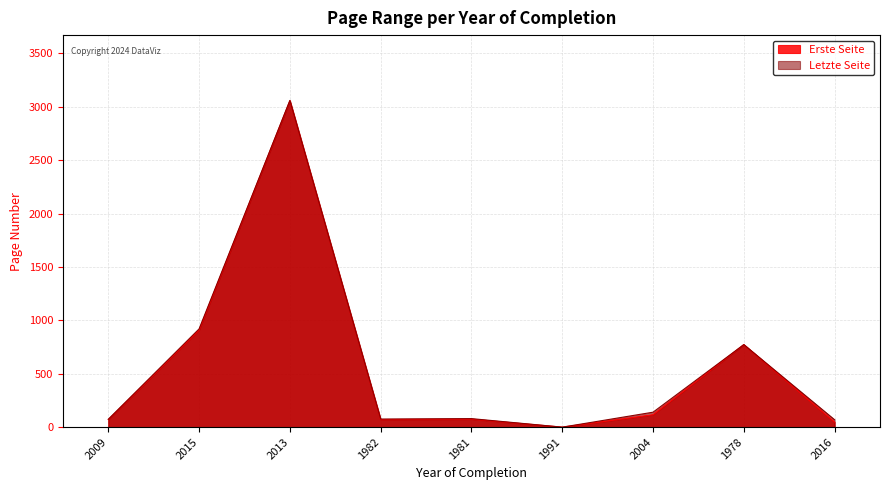

What is the value of the Erste Seite point at the 1st from the left?

71